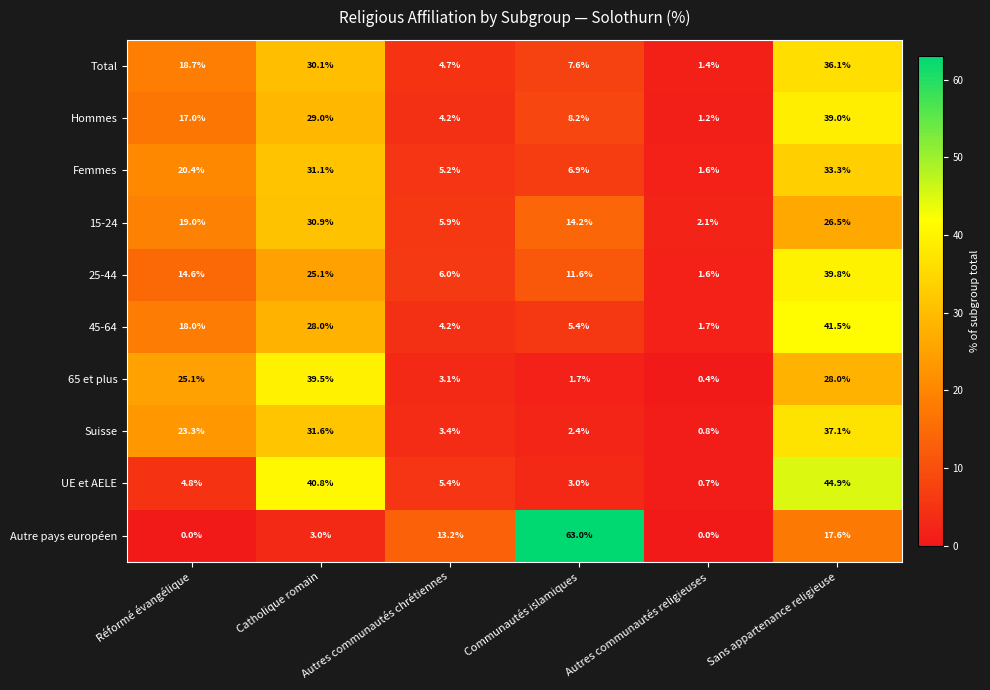

What is the difference between the maximum and minimum values in the Total series?

34.7